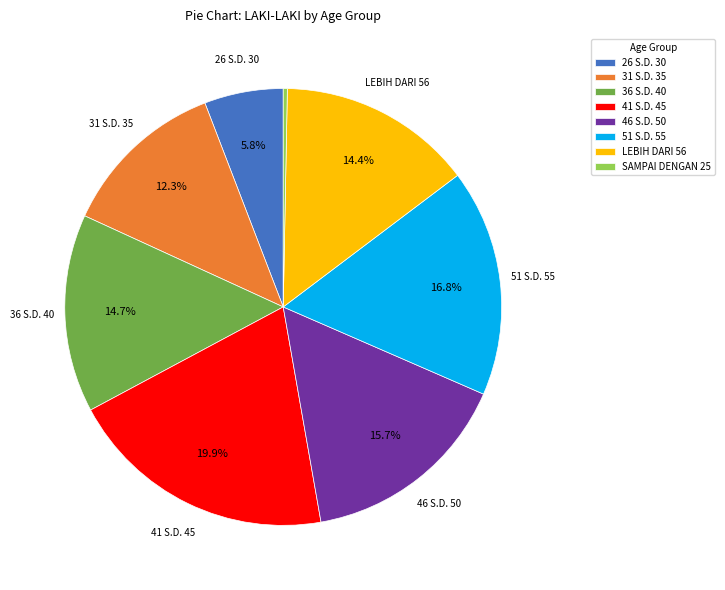

To the nearest percent, what percentage of the pie is 46 S.D. 50?

16%